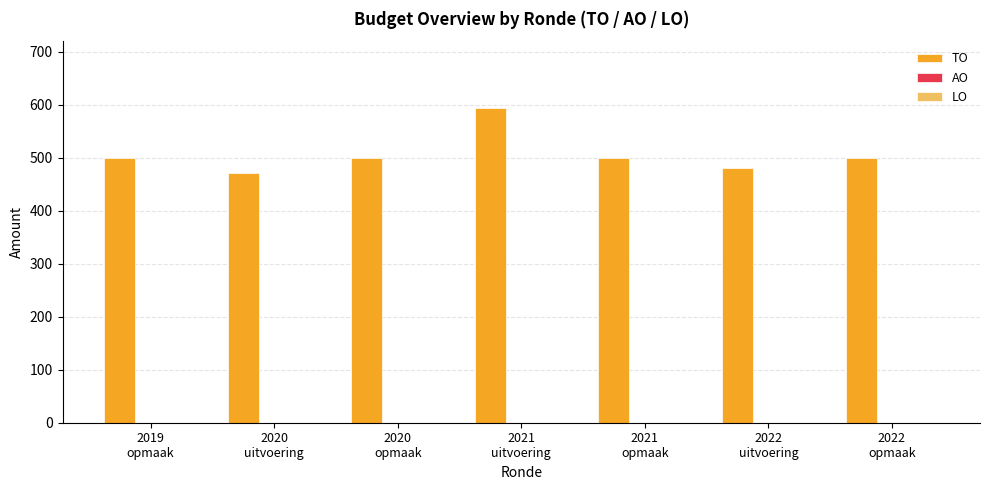

What is the smallest value displayed?

471